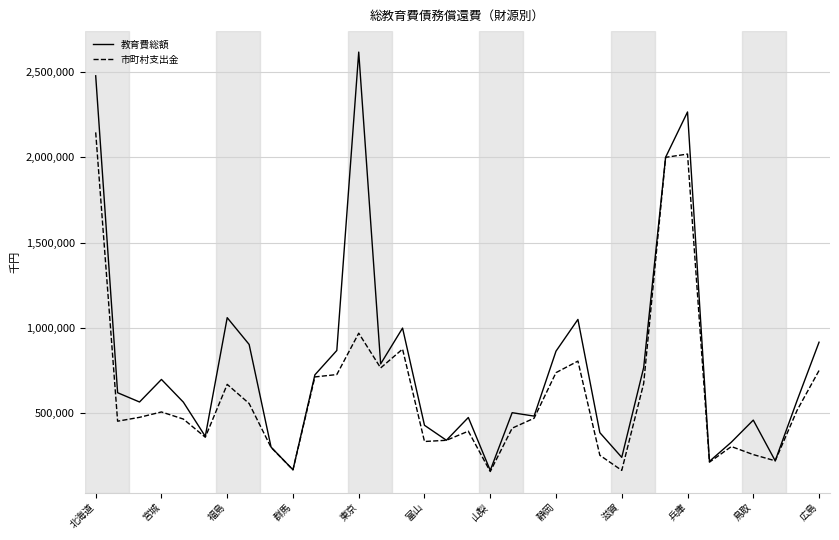

Which series has the largest total across all categories?

教育費総額